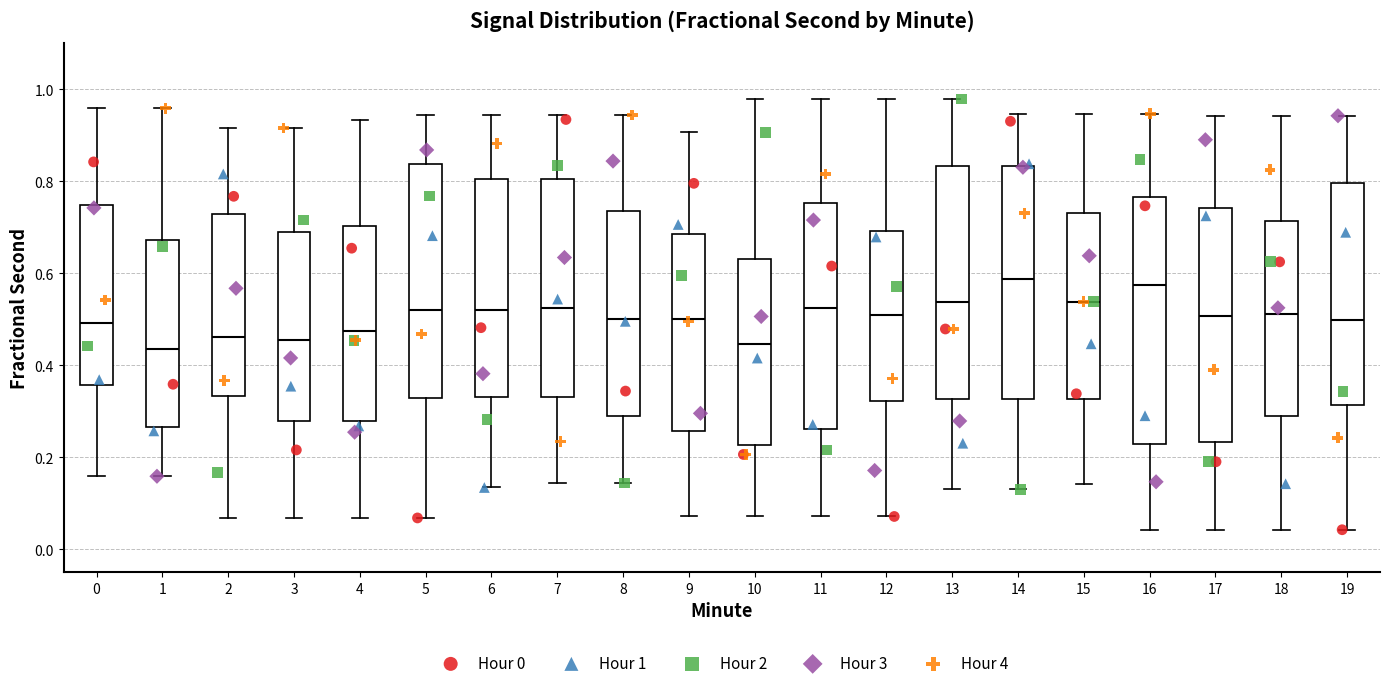

Which box is the tallest, from its lower edge to its upper edge?

16